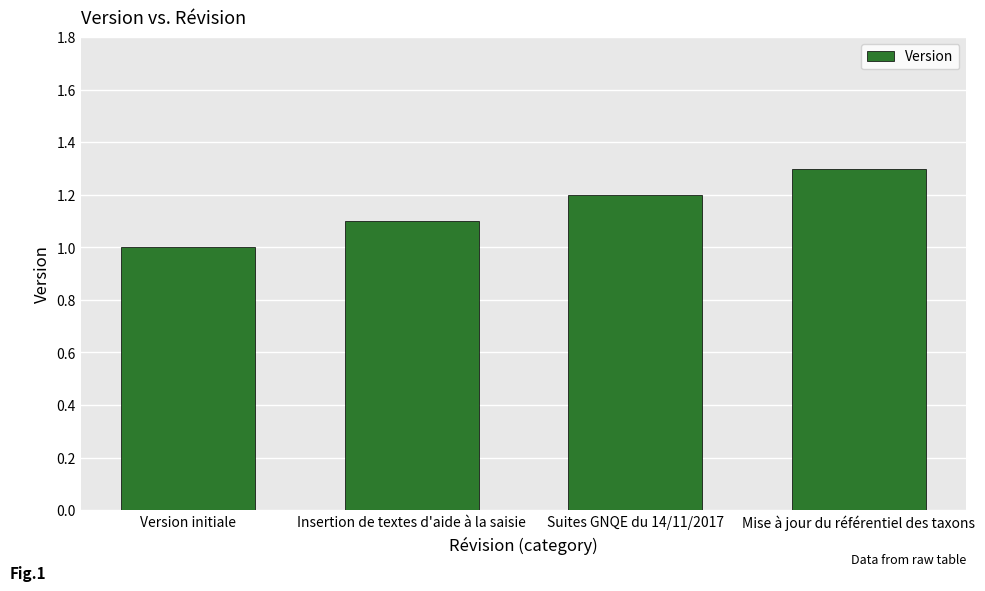

Reading left to right, extract all data points from this chart.

1.0	1.1	1.2	1.3